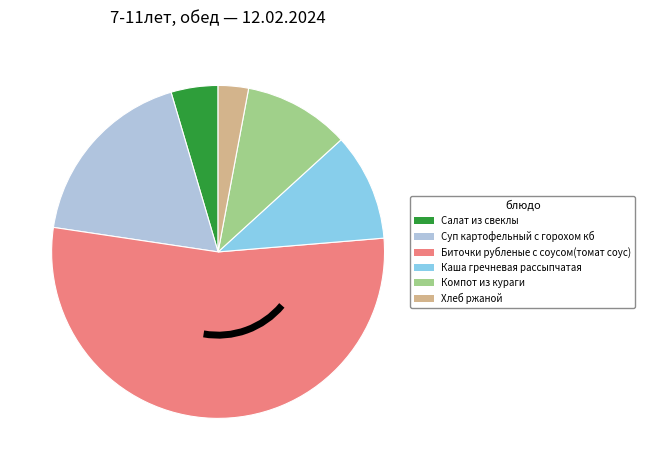

Approximately how many times larger is the value at Каша гречневая рассыпчатая compared to Суп картофельный с горохом кб?

0.6